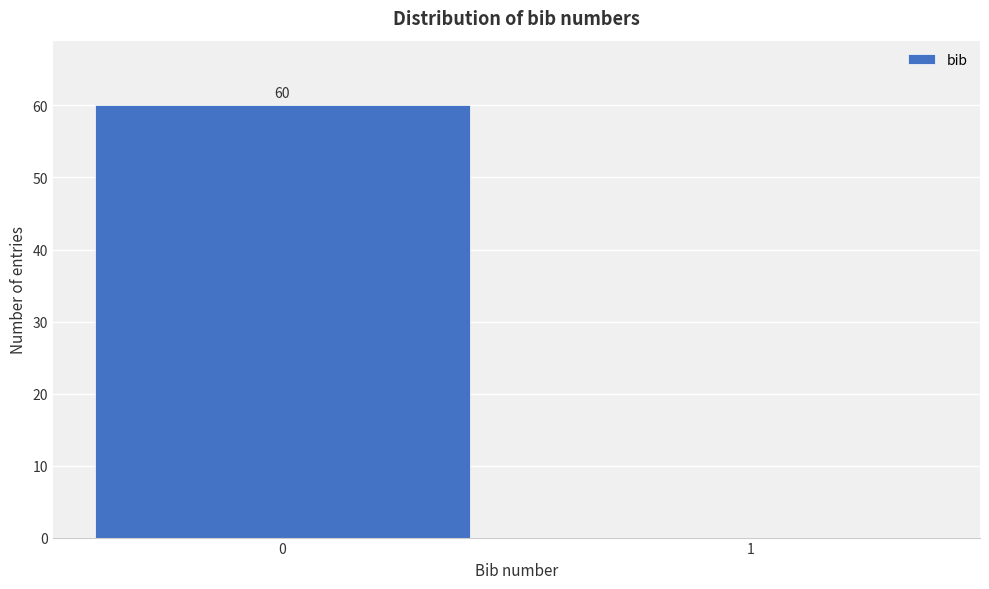

Reading left to right, extract all data points from this chart.

0=60	1=0